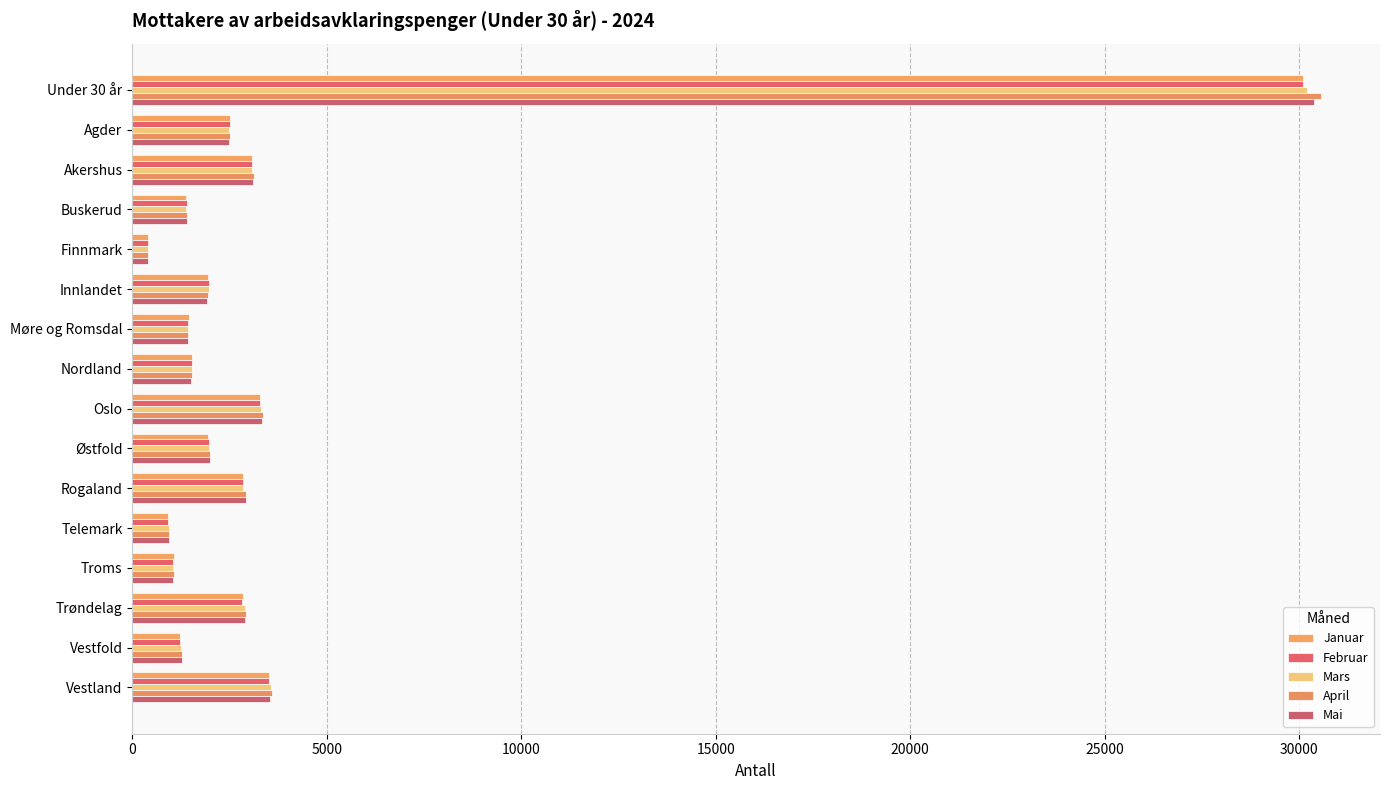

What are all the series names shown in the legend?

Januar, Februar, Mars, April, Mai